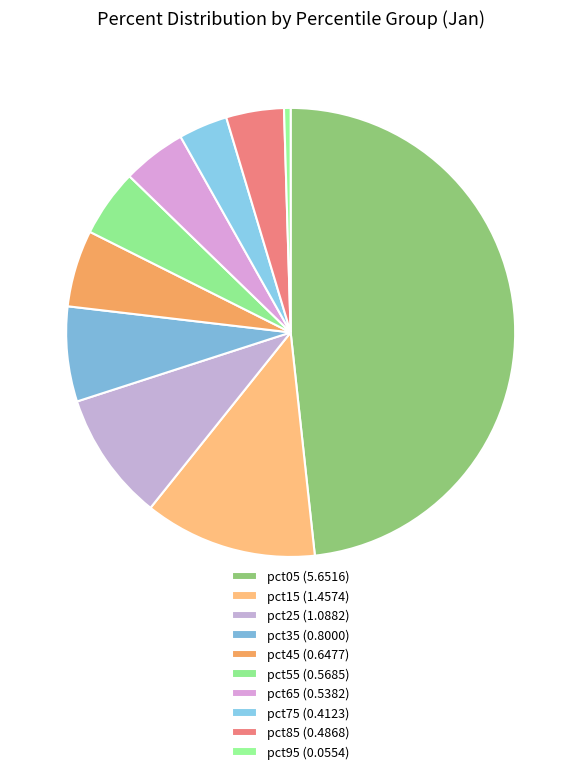

Count the number of slices in the pie.

10